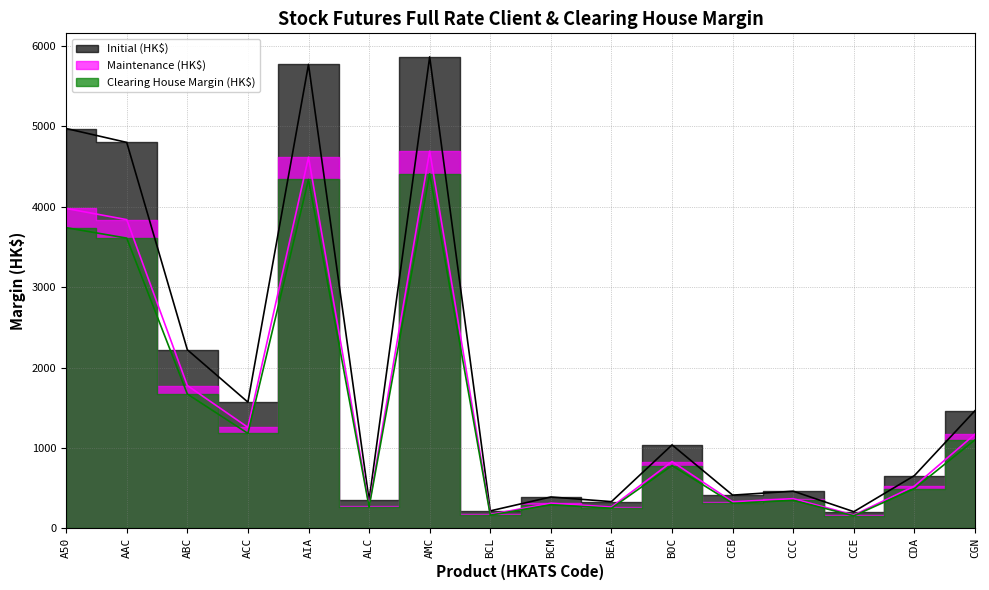

Reading left to right, transcribe all the data shown in this chart.

Initial (HK$): 4974	4801	2221	1569	5772	349	5865	216	389	331	1037	412	461	206	655	1463
Maintenance (HK$): 3979	3840	1776	1255	4617	279	4692	172	311	264	829	329	368	164	524	1170
Clearing House Margin (HK$): 3740	3610	1670	1180	4340	263	4410	163	293	249	780	310	347	155	493	1100